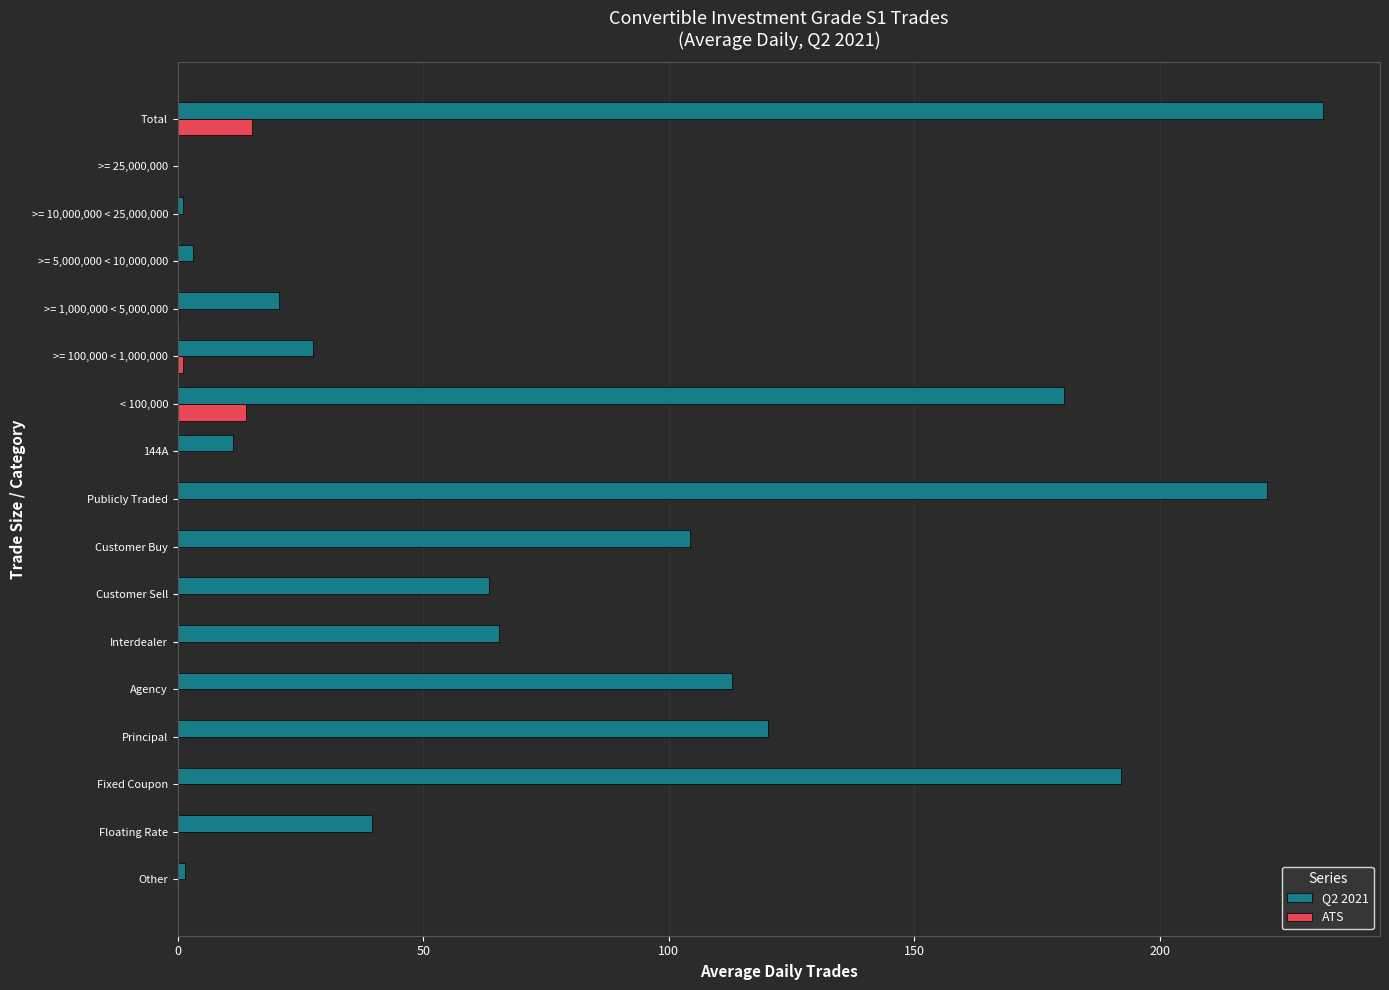

At which label does Q2 2021 reach its peak?

Total